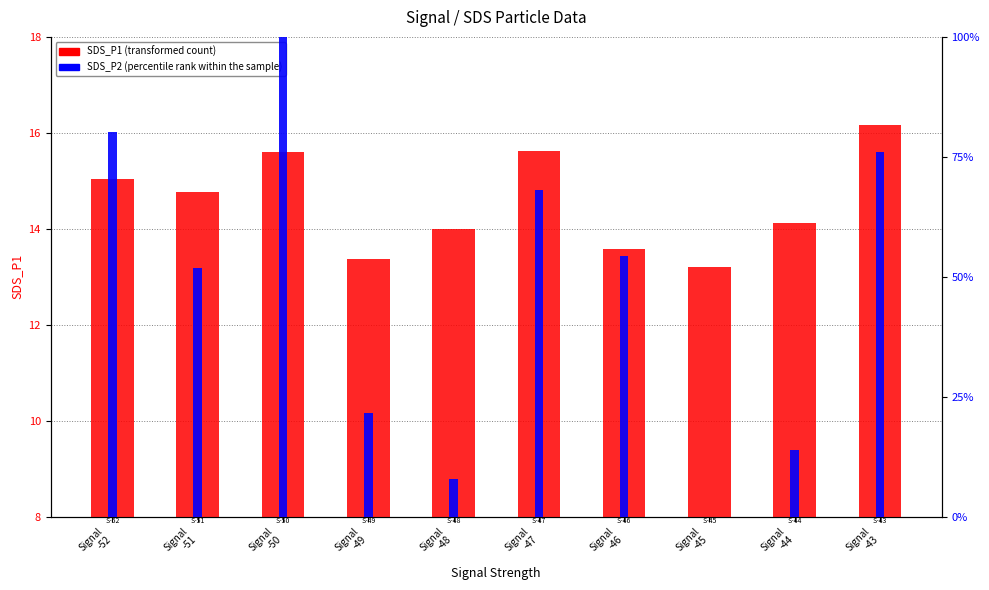

What is the minimum value for SDS_P1 (transformed count)?

13.2